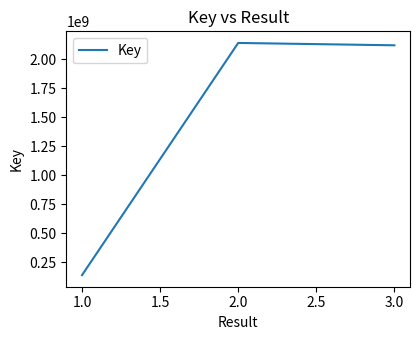

What is the smallest value displayed?

137873306